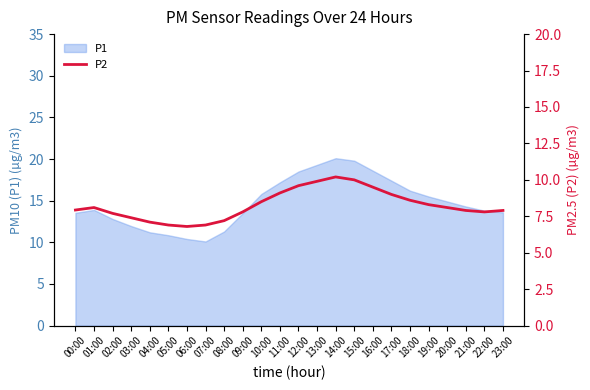

True or false: the data has more than 2 interior local peaks.

False